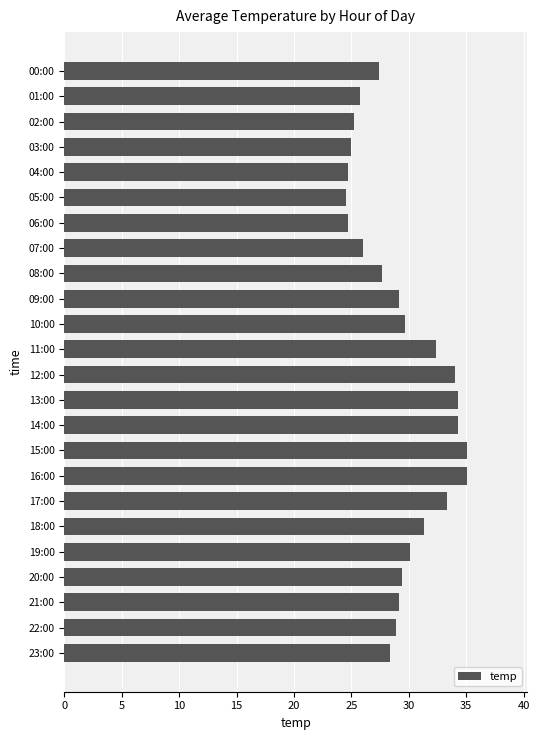

What is the average value?

29.4